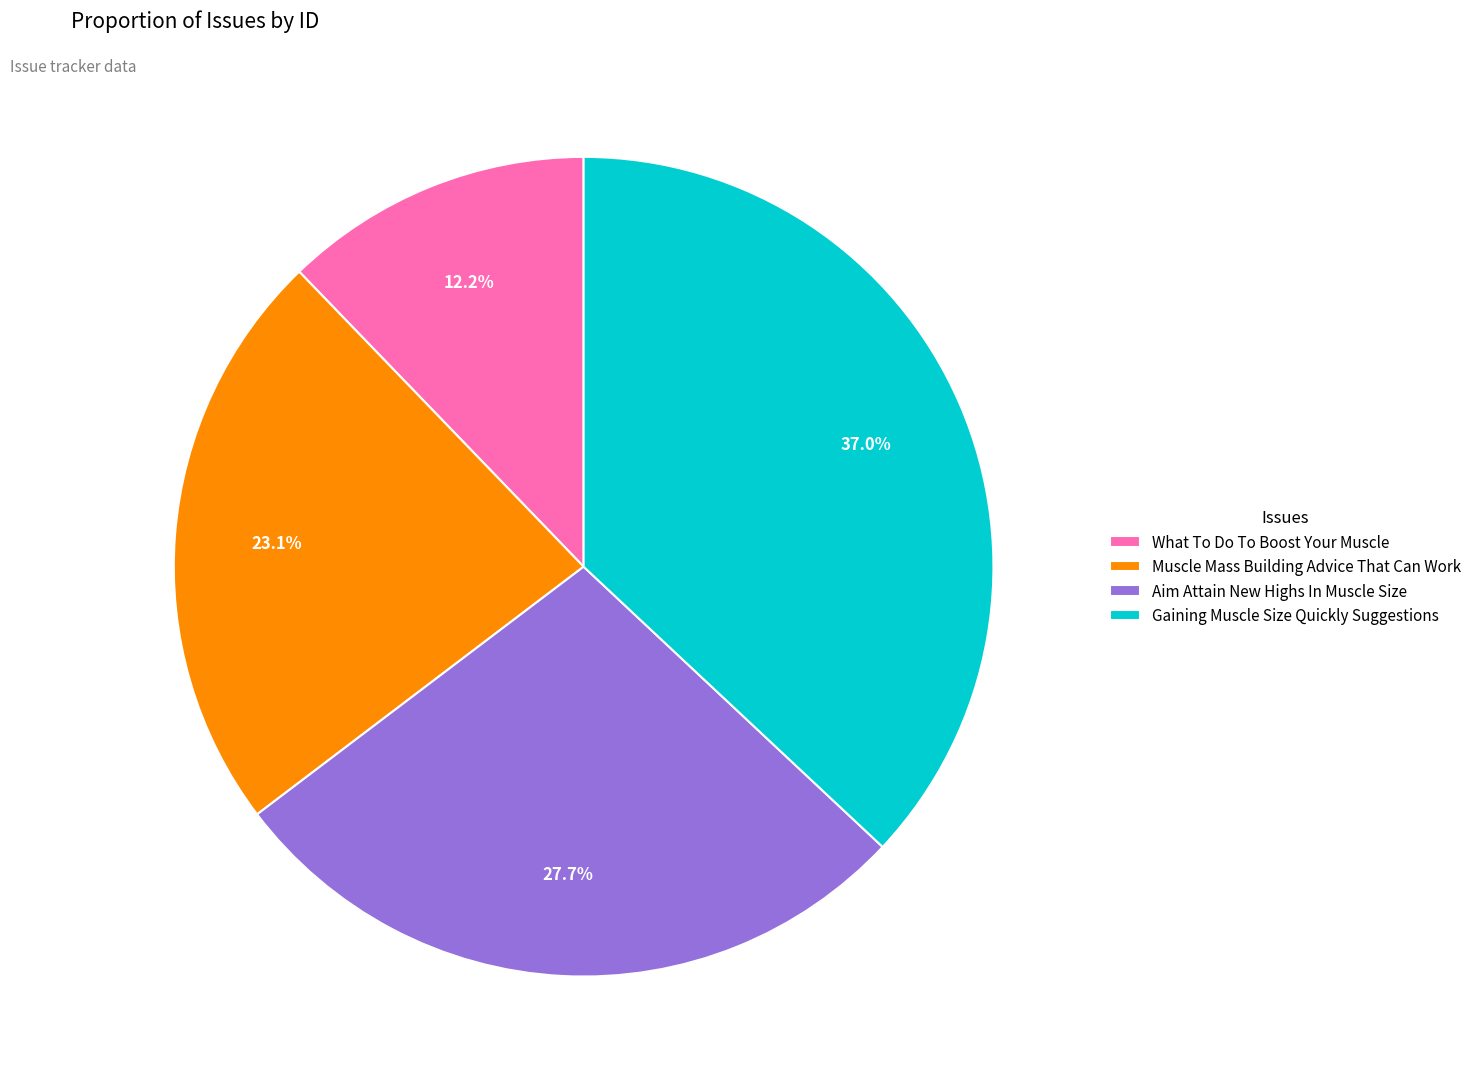

Is it true that What To Do To Boost Your Muscle is 5% of the pie?

False